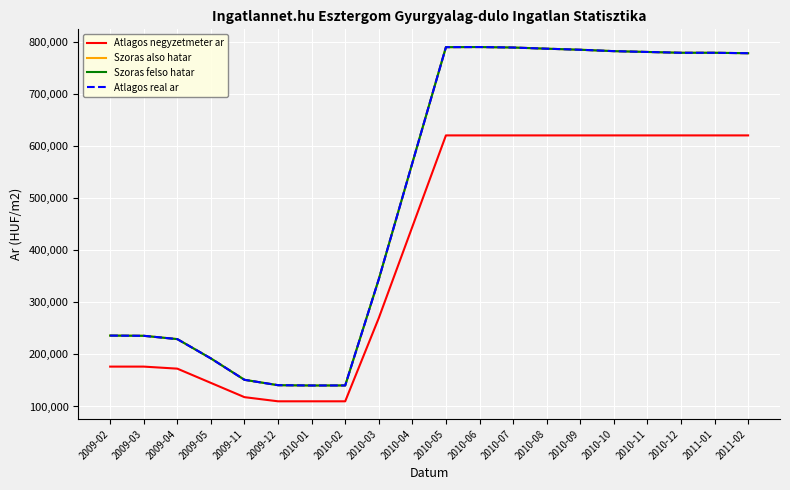

Does the chart display data point markers on the line(s)?

No